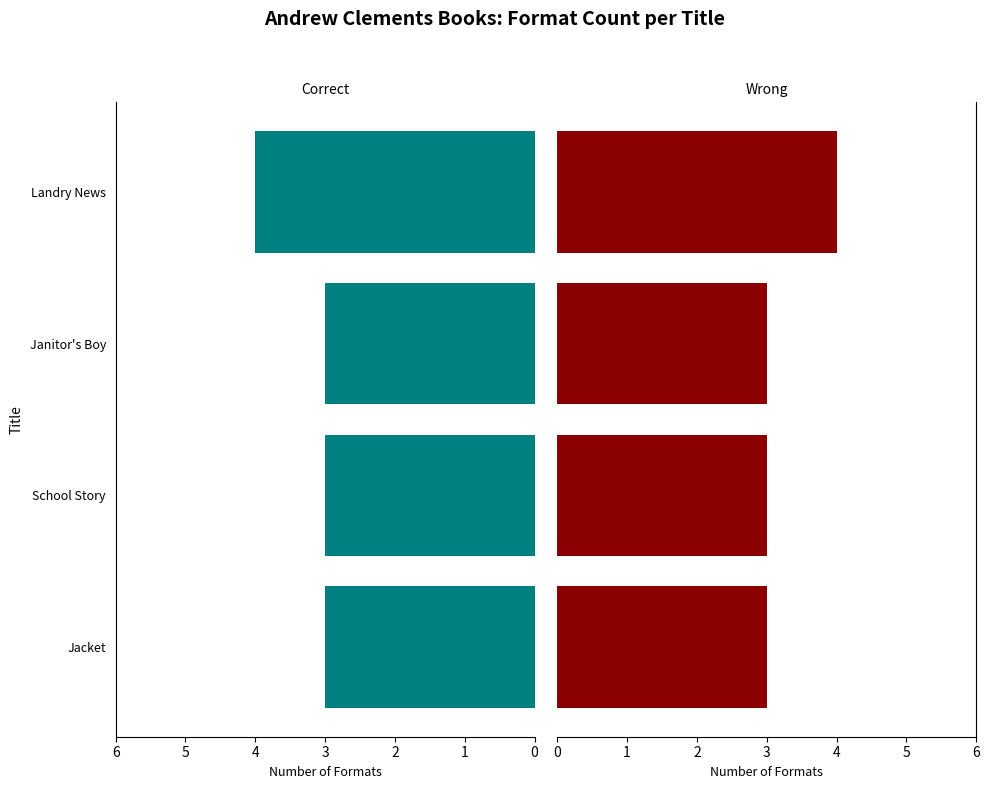

Between Janitor's Boy and School Story, which is larger?

Janitor's Boy